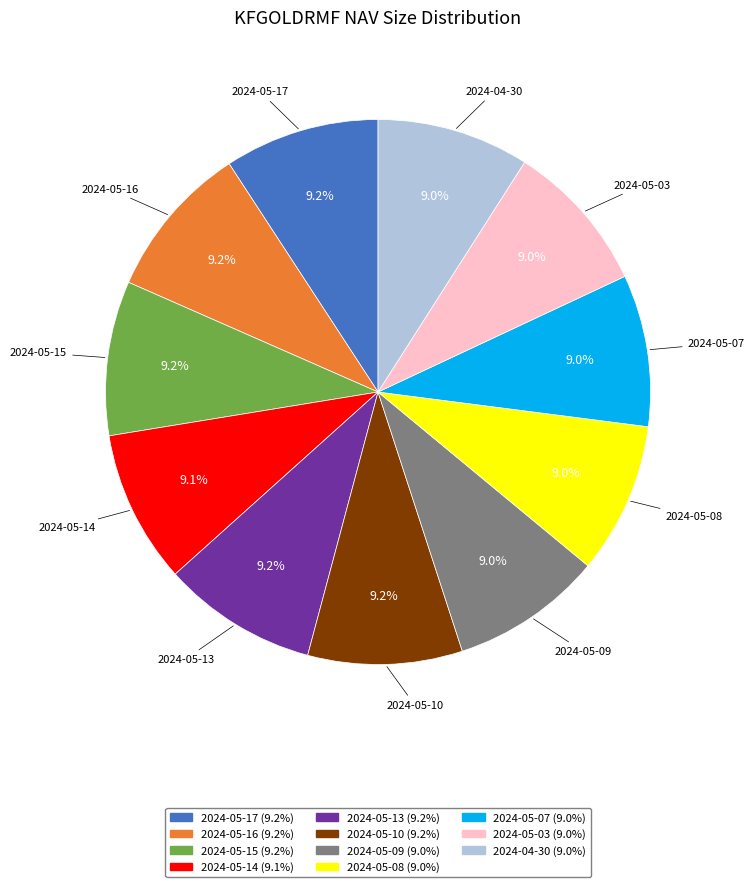

Does any single category account for the majority?

No